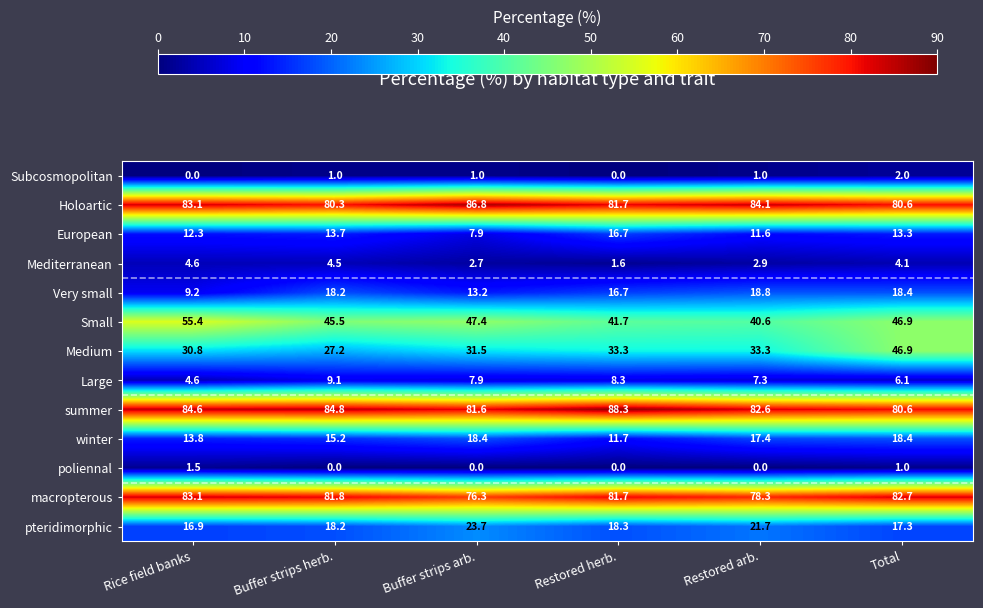

Which series has the largest total across all categories?

summer